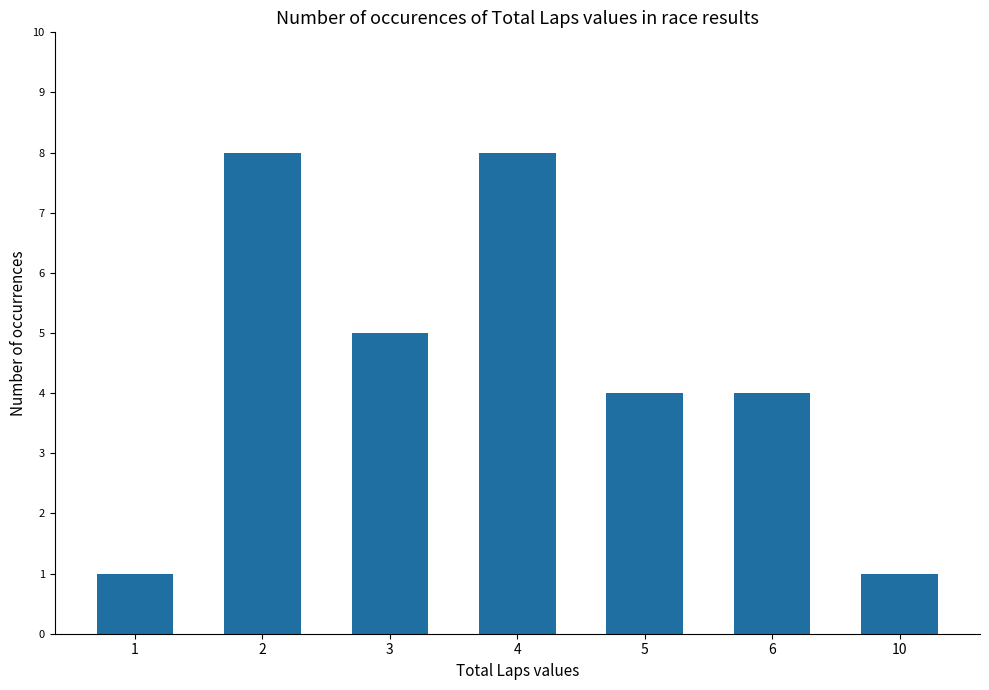

What is the ratio of the value at 1 to the value at 10?

1.0